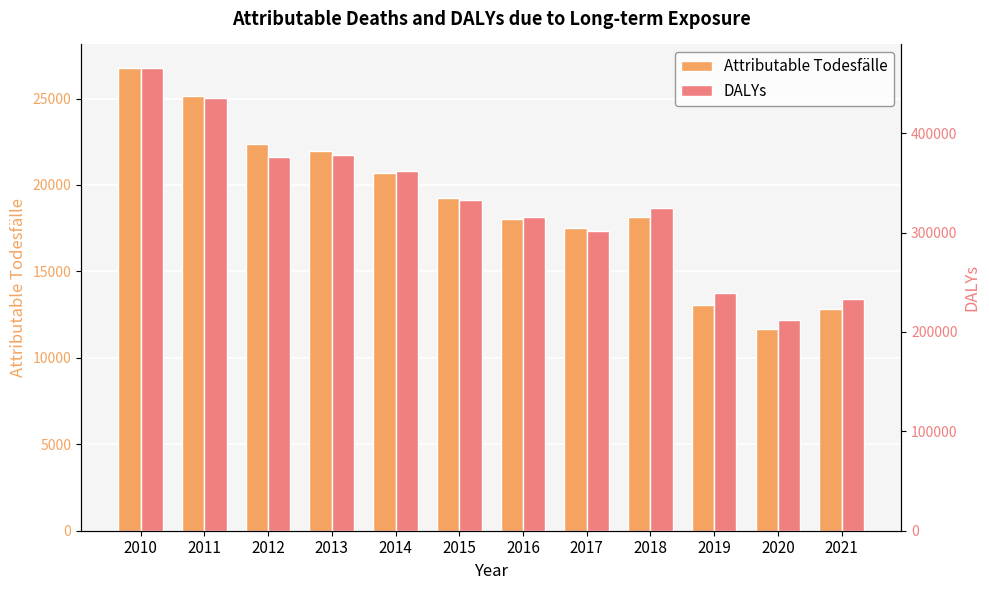

At which label does DALYs reach its peak?

2010